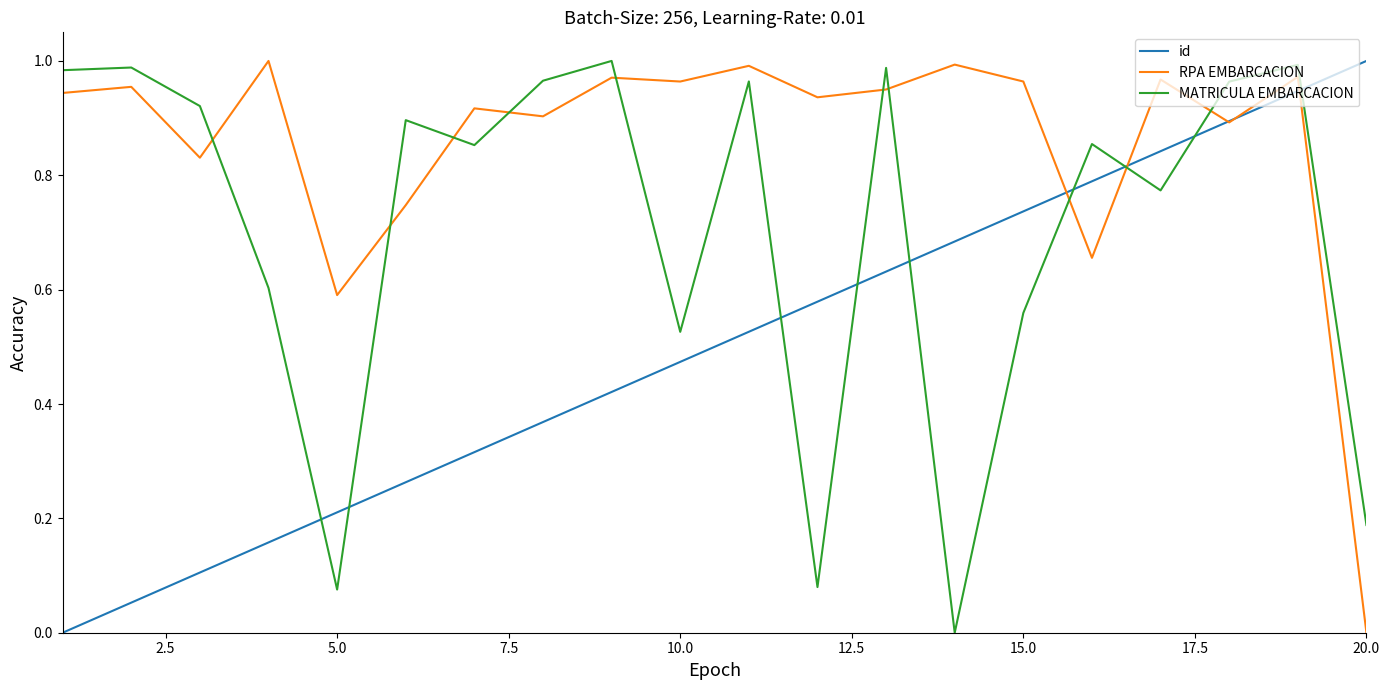

List the series in order of their overall mean, highest first.

RPA EMBARCACION, MATRICULA EMBARCACION, id